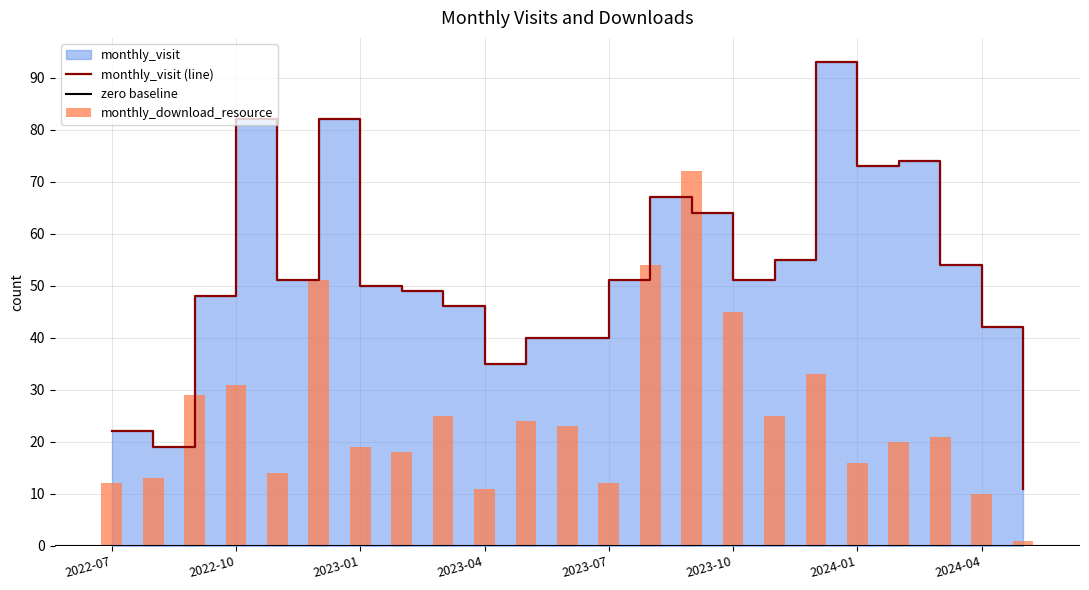

Reading left to right, what are all the values shown in this chart?

monthly_visit: 2022-07=22	2022-08=19	2022-09=48	2022-10=82	2022-11=51	2022-12=82	2023-01=50	2023-02=49	2023-03=46	2023-04=35	2023-05=40	2023-06=40	2023-07=51	2023-08=67	2023-09=64	2023-10=51	2023-11=55	2023-12=93	2024-01=73	2024-02=74	2024-03=54	2024-04=42	2024-05=11
monthly_download_resource: 2022-07=12	2022-08=13	2022-09=29	2022-10=31	2022-11=14	2022-12=51	2023-01=19	2023-02=18	2023-03=25	2023-04=11	2023-05=24	2023-06=23	2023-07=12	2023-08=54	2023-09=72	2023-10=45	2023-11=25	2023-12=33	2024-01=16	2024-02=20	2024-03=21	2024-04=10	2024-05=1